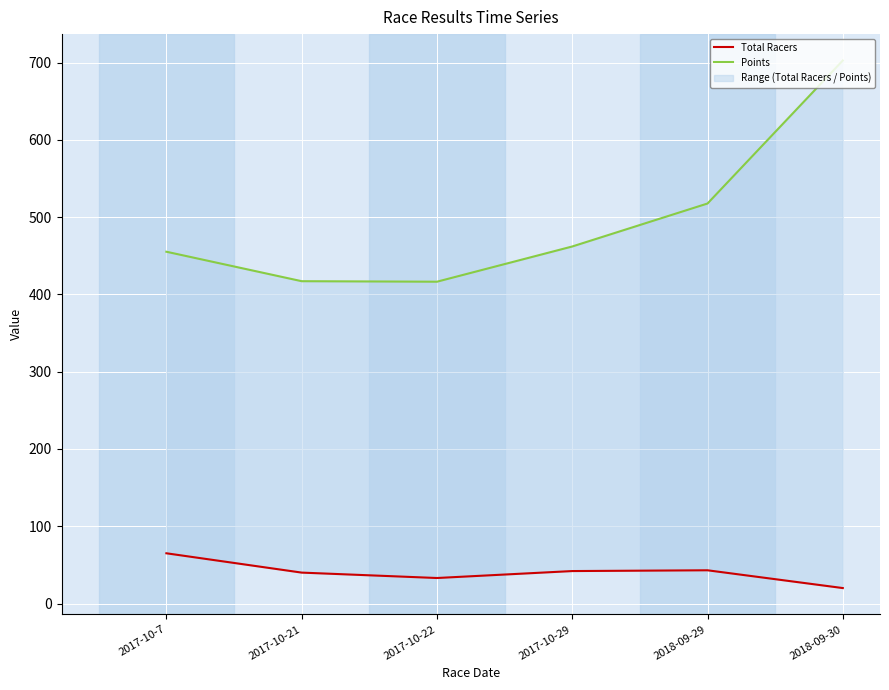

At which label is Points closest to 559?

2018-09-29